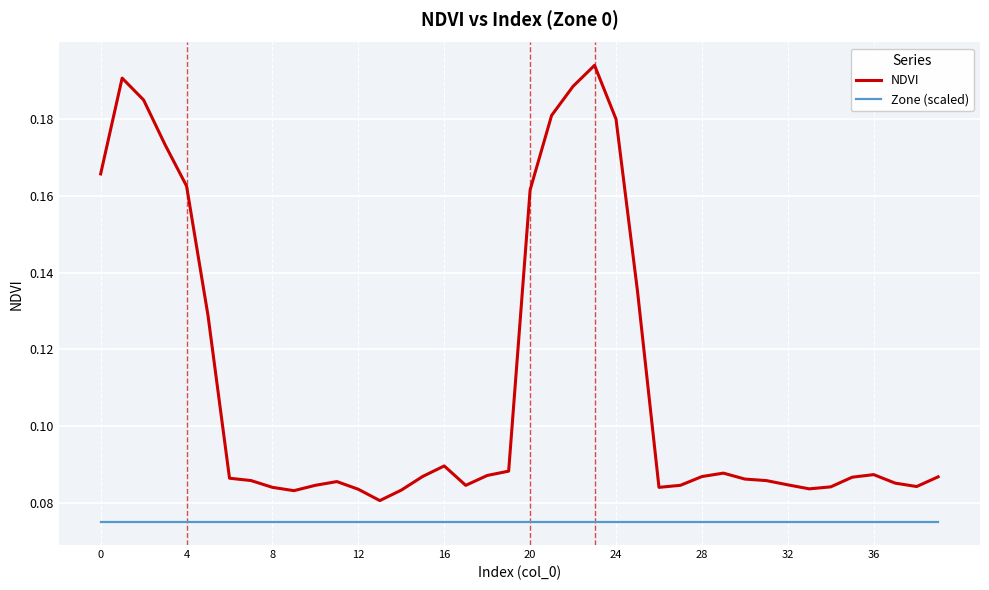

True or false: Zone (scaled) and NDVI intersect in this chart.

False